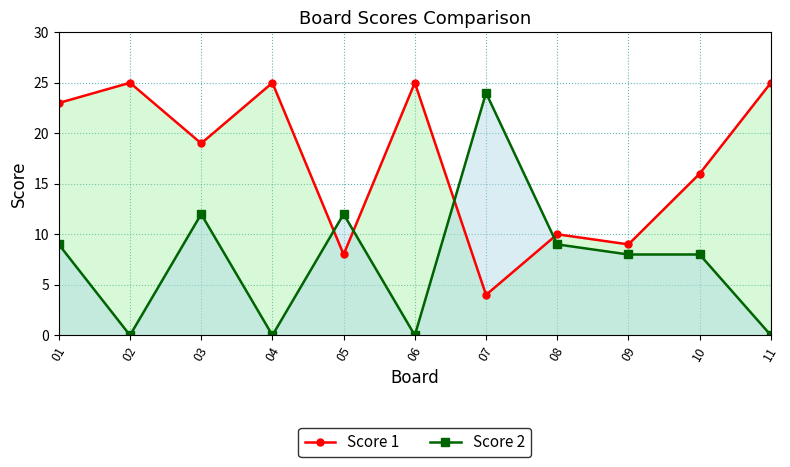

Where is Score 1 nearest to the value 14?

10